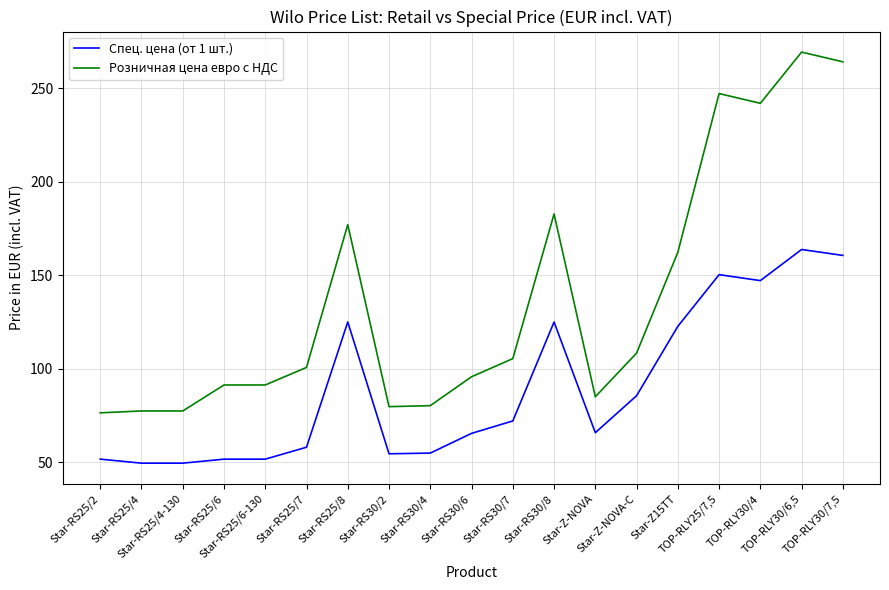

List the series in order of their overall mean, highest first.

Розничная цена евро с НДС, Спец. цена (от 1 шт.)